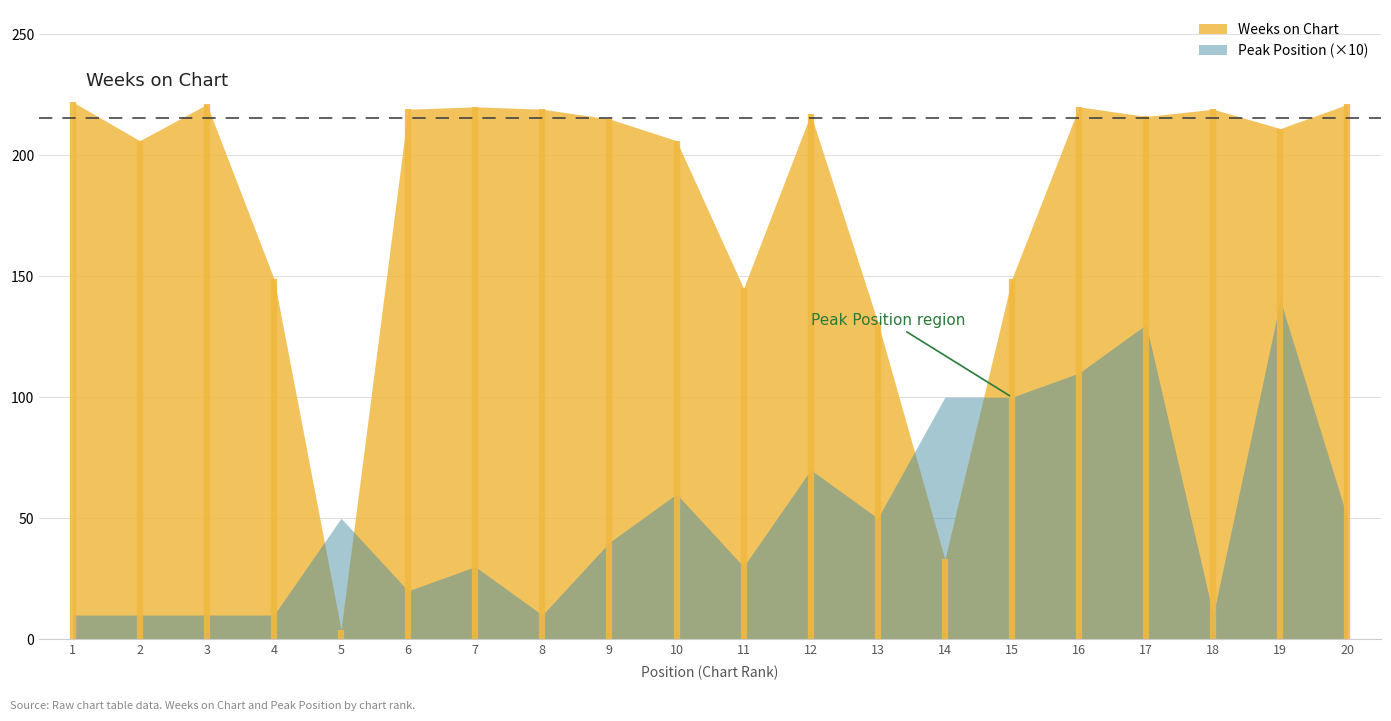

At which category does the chart reach its peak across all series?

1